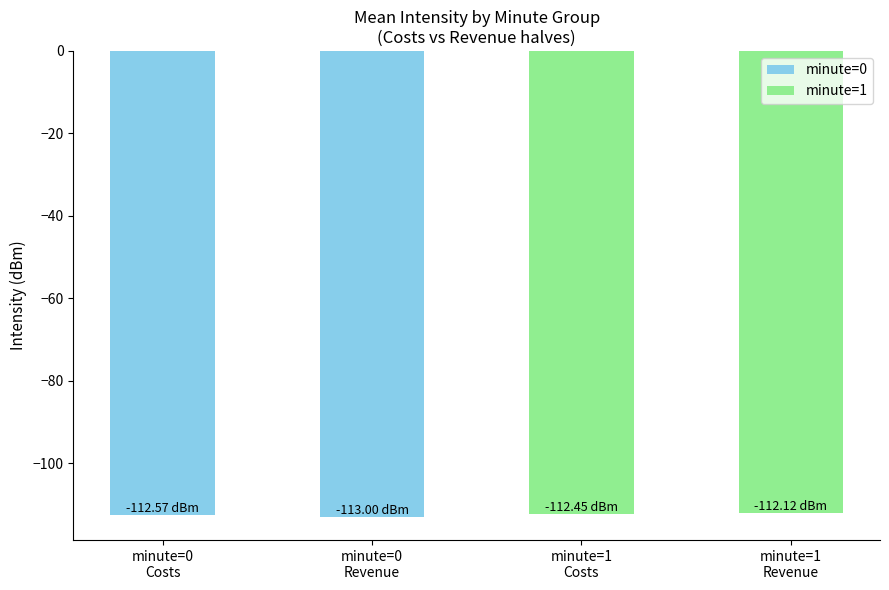

What is the sum of all values?

-450.1